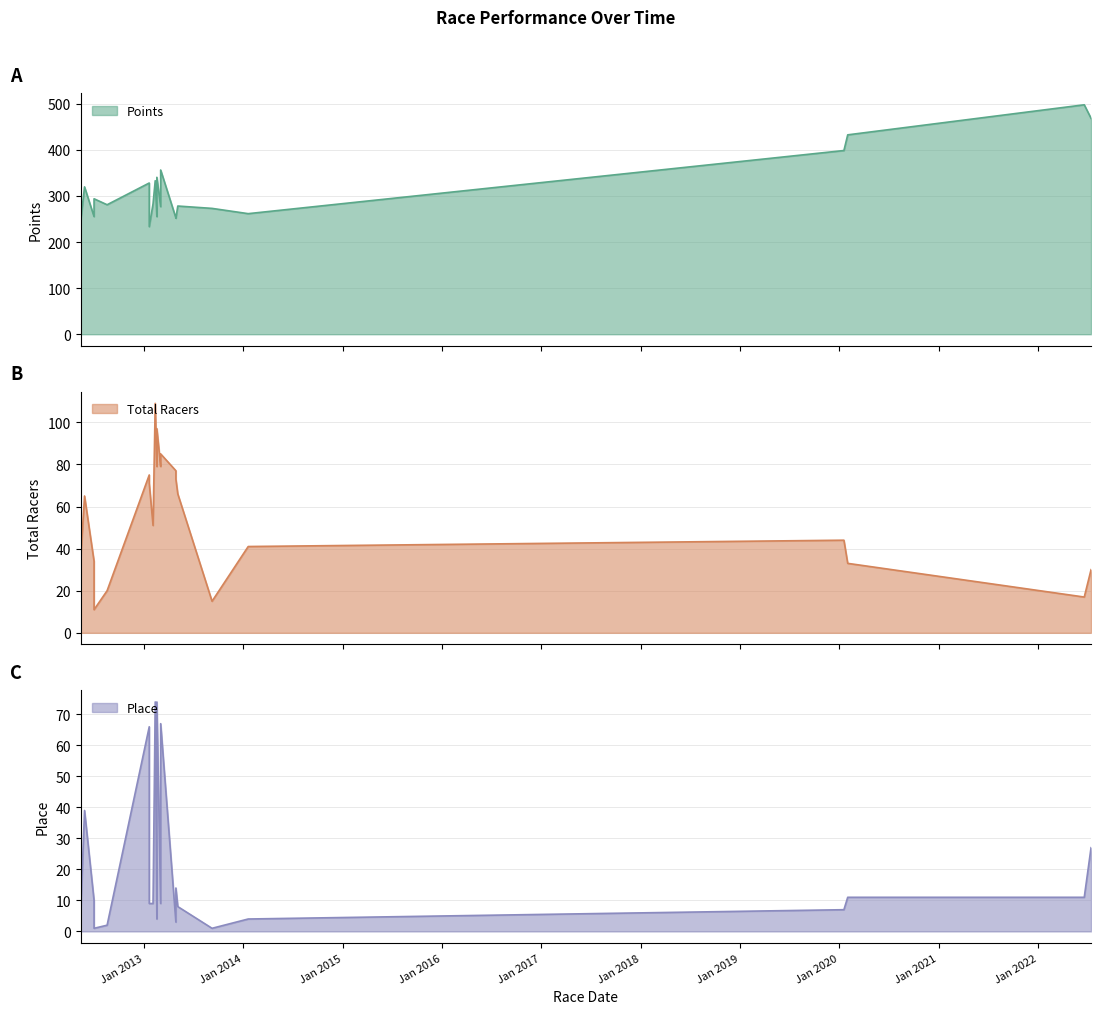

Rank the series at 2013-05-05 from highest to lowest value.

Points, Total Racers, Place